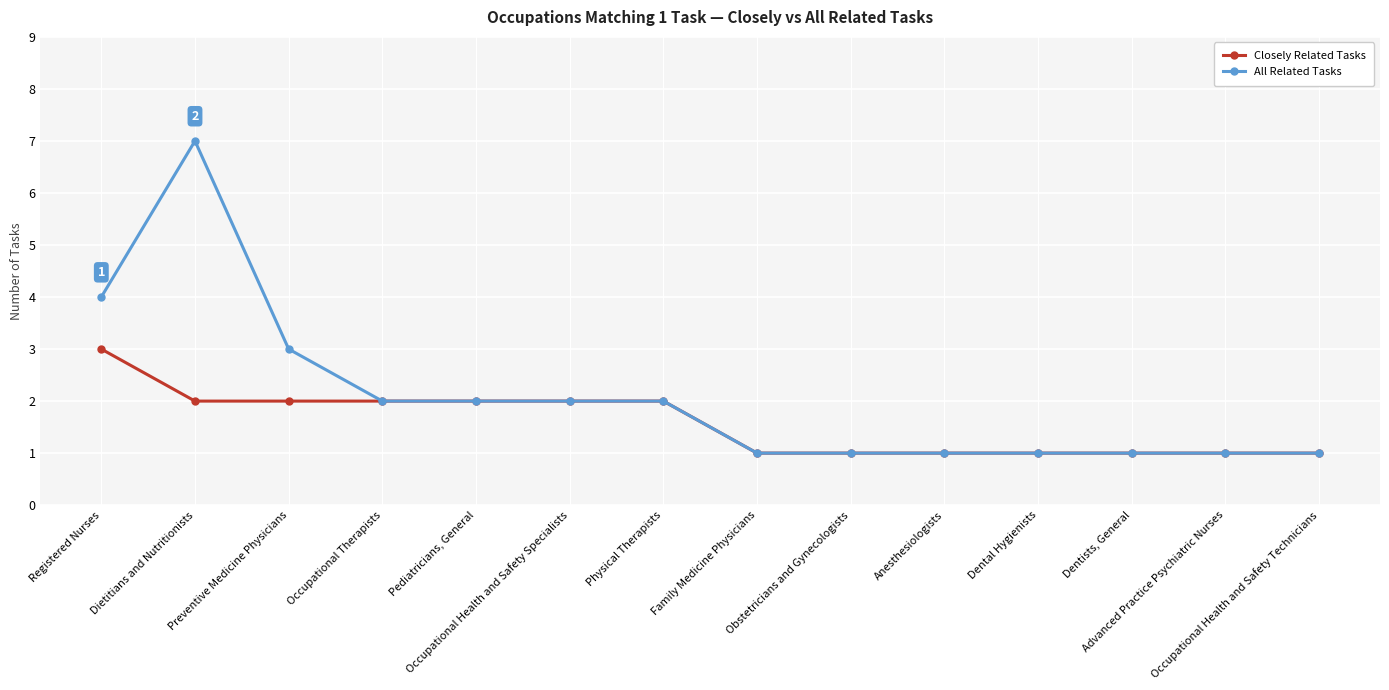

What is the greatest value displayed?

7